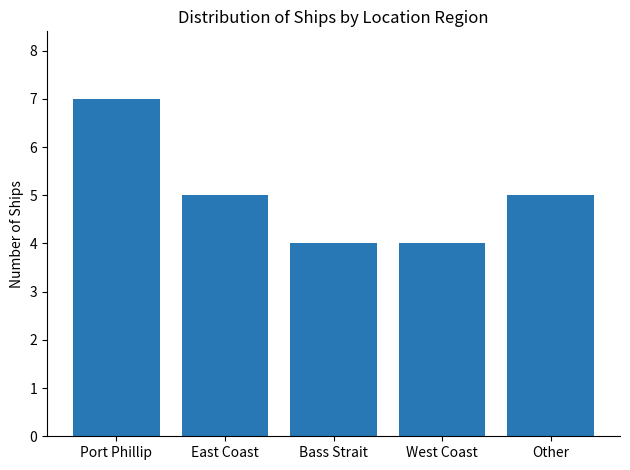

What is the label of the 3rd bar from the left?

Bass Strait